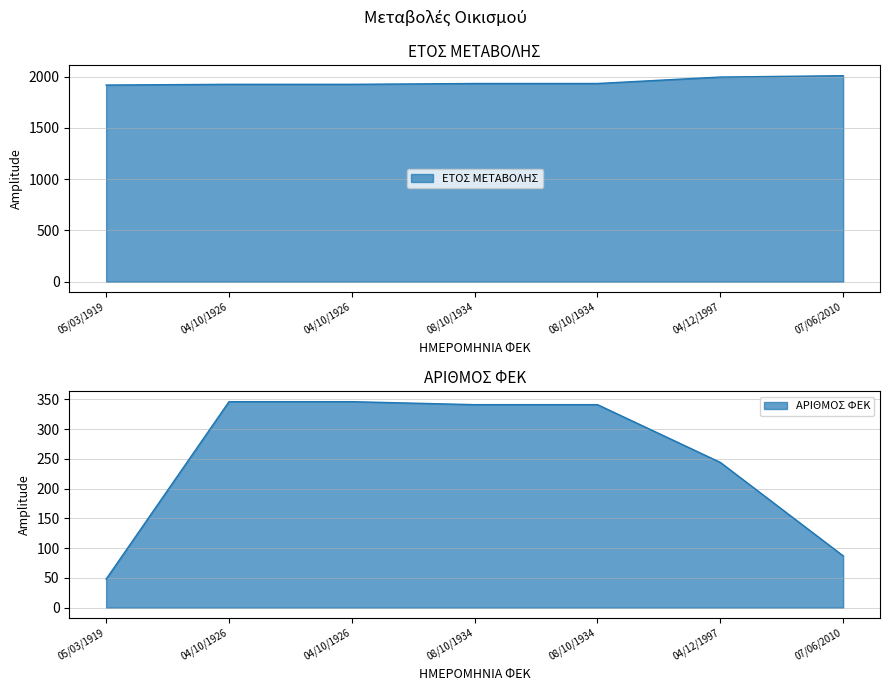

What is the label of the 7th point from the right?

05/03/1919